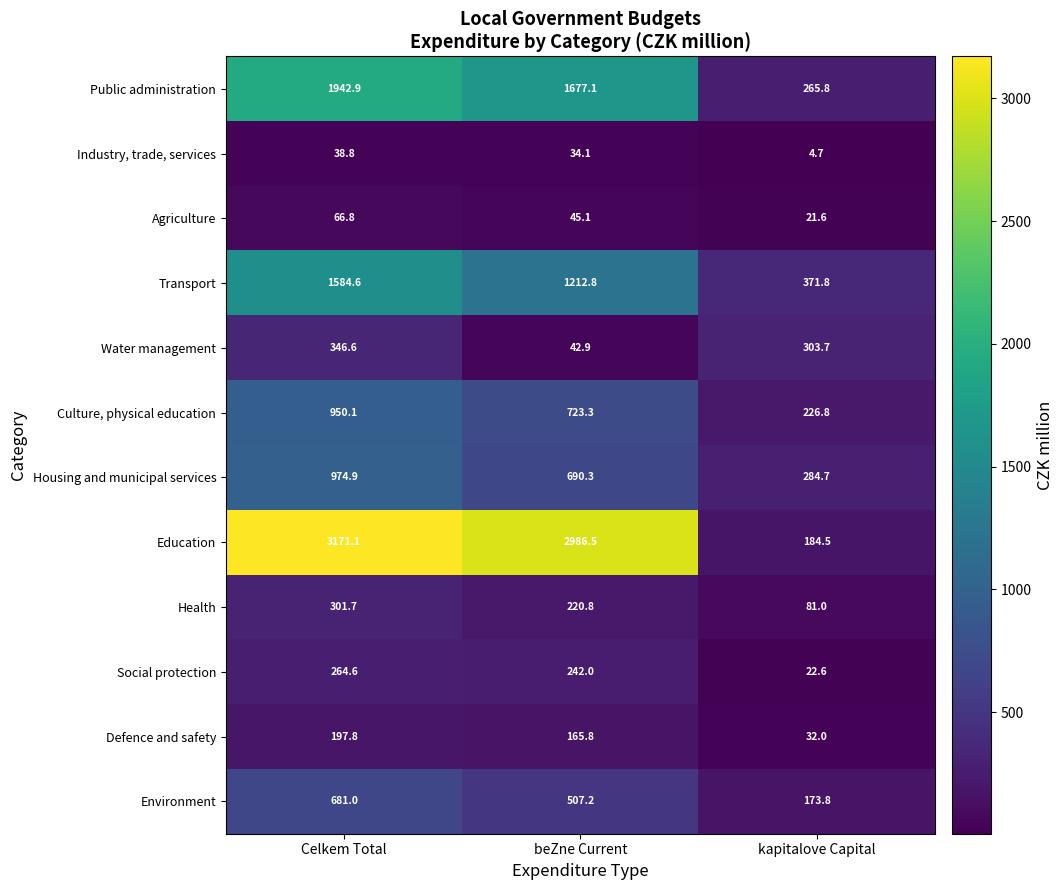

What is the difference between the maximum and minimum values in the Culture, physical education series?

723.3